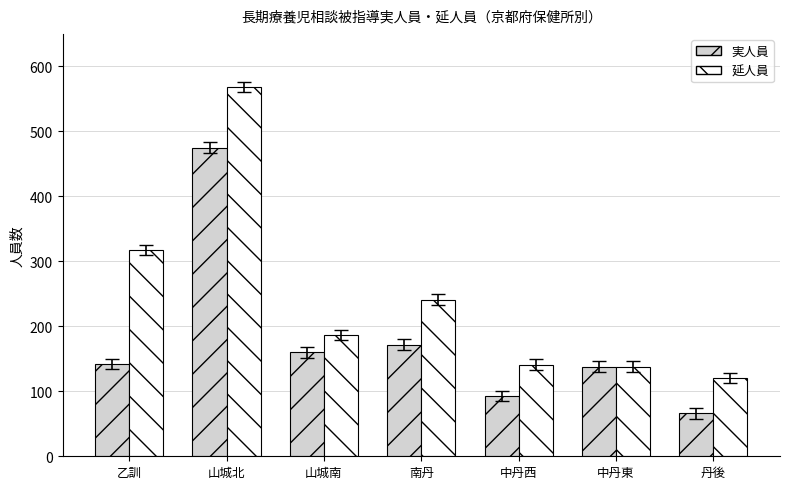

What are all the series names shown in the legend?

実人員, 延人員